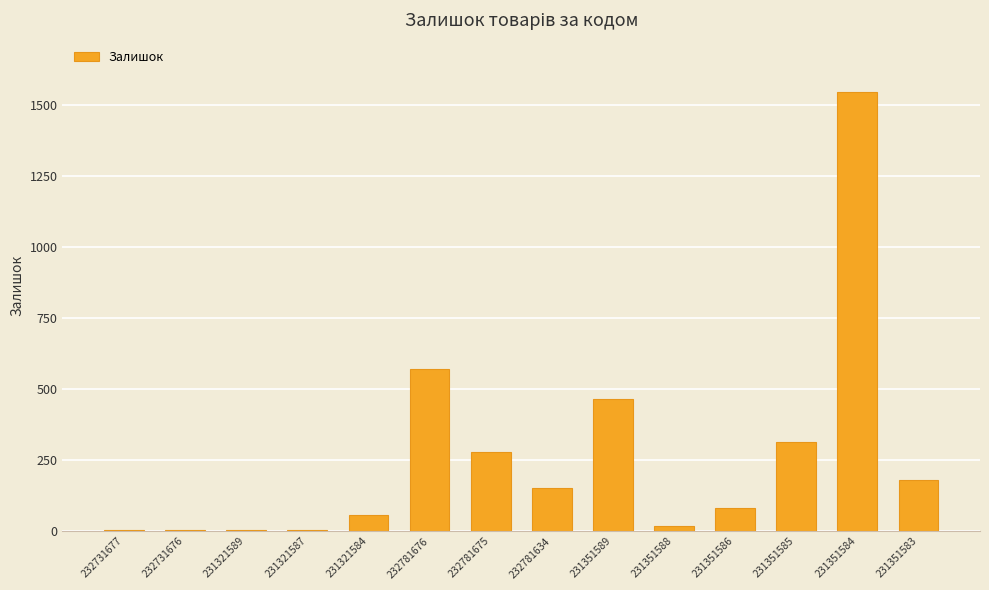

The chart shows a value of 59 at 232781675. True or false?

False